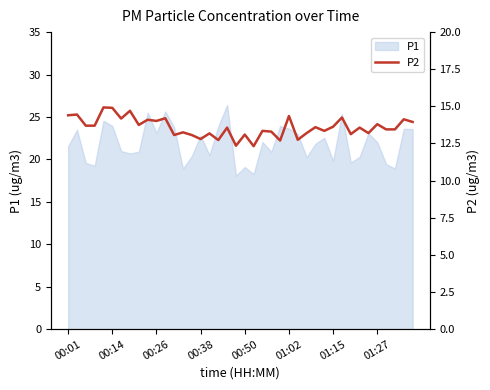

Does the chart display data point markers on the line(s)?

No